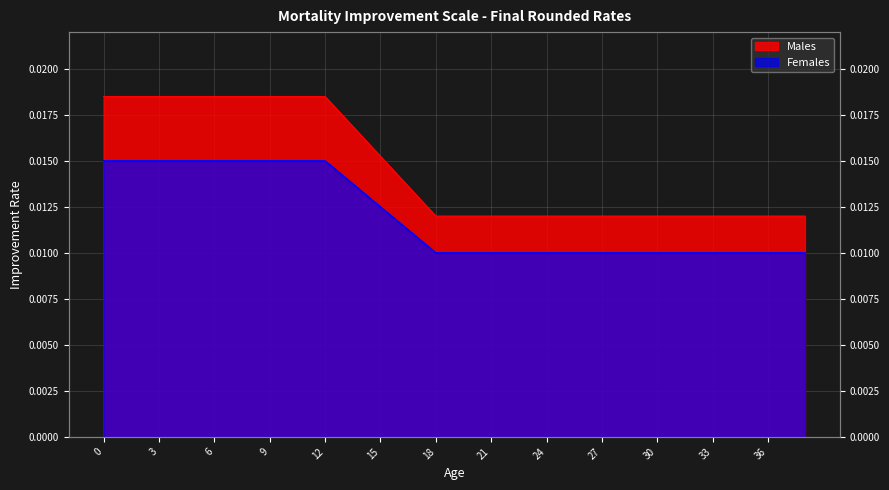

How many lines are shown in the chart?

2